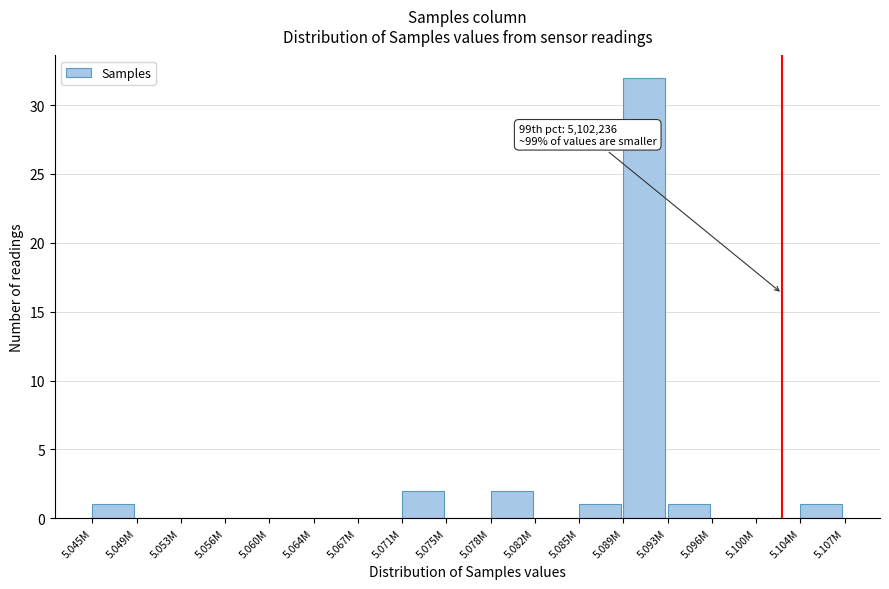

Reading right to left, transcribe all the data shown in this chart.

5.104M=1	5.100M=0	5.096M=0	5.093M=1	5.089M=32	5.085M=1	5.082M=0	5.078M=2	5.075M=0	5.071M=2	5.067M=0	5.064M=0	5.060M=0	5.056M=0	5.053M=0	5.049M=0	5.045M=1